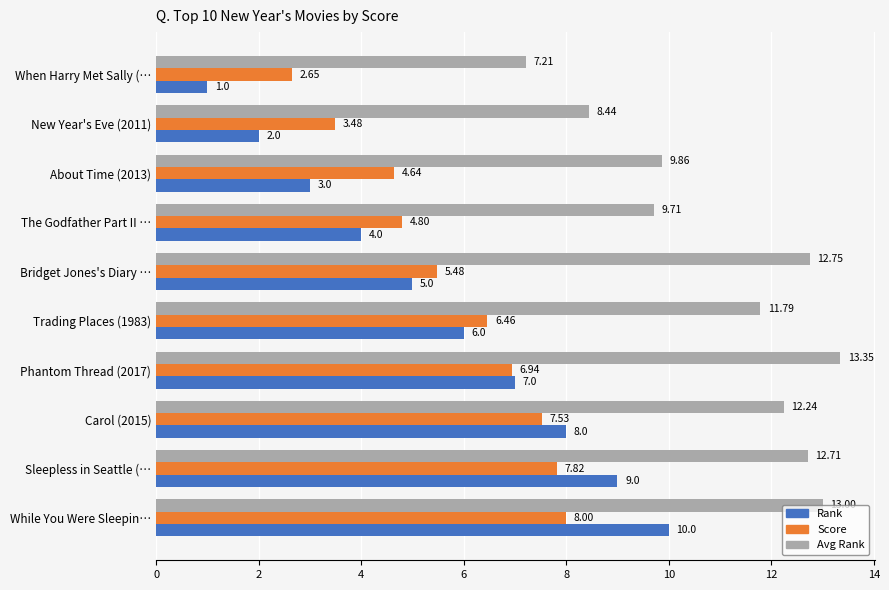

Rank the categories by Avg Rank value from lowest to highest.

When Harry Met Sally (…, New Year's Eve (2011), The Godfather Part II …, About Time (2013), Trading Places (1983), Carol (2015), Sleepless in Seattle (…, Bridget Jones's Diary …, While You Were Sleepin…, Phantom Thread (2017)